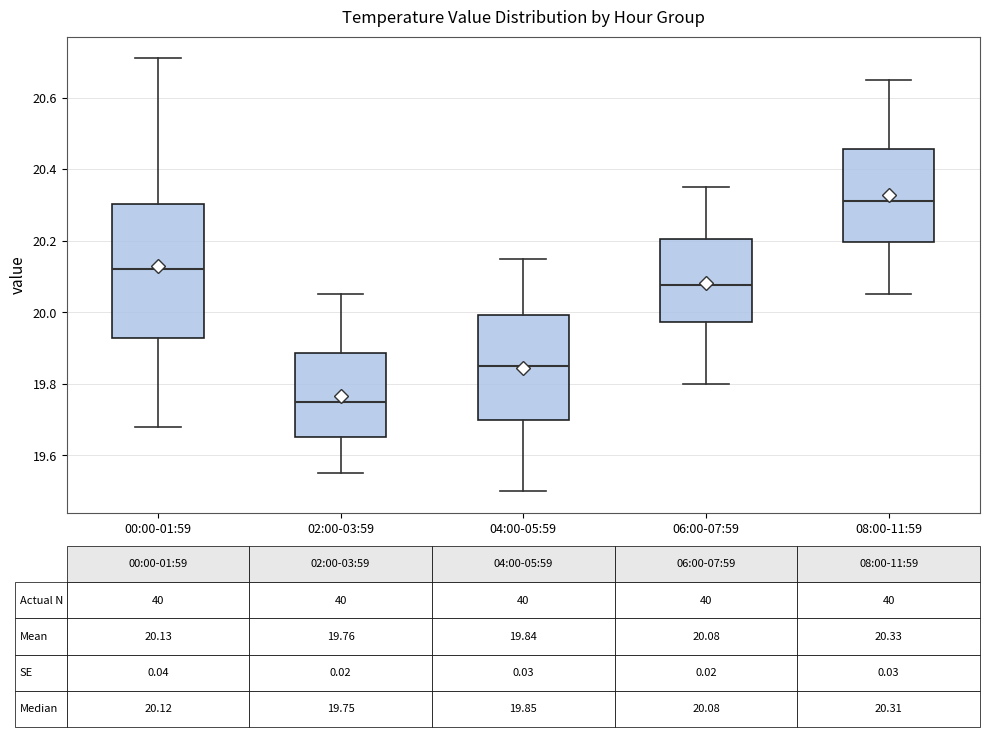

Which box's median line is the lowest?

02:00-03:59